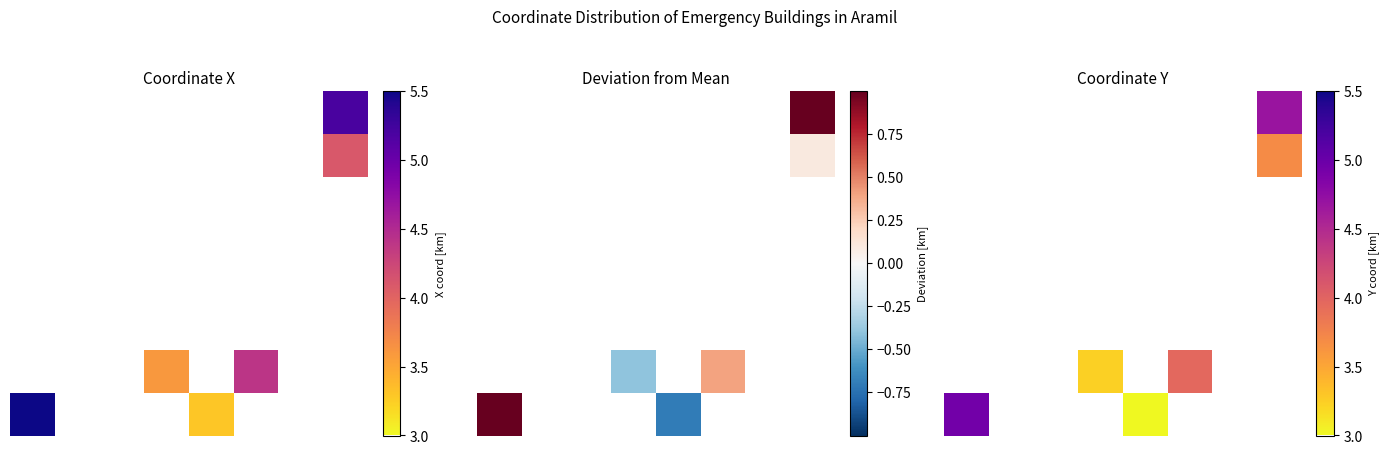

Count the number of categories in the chart.

8